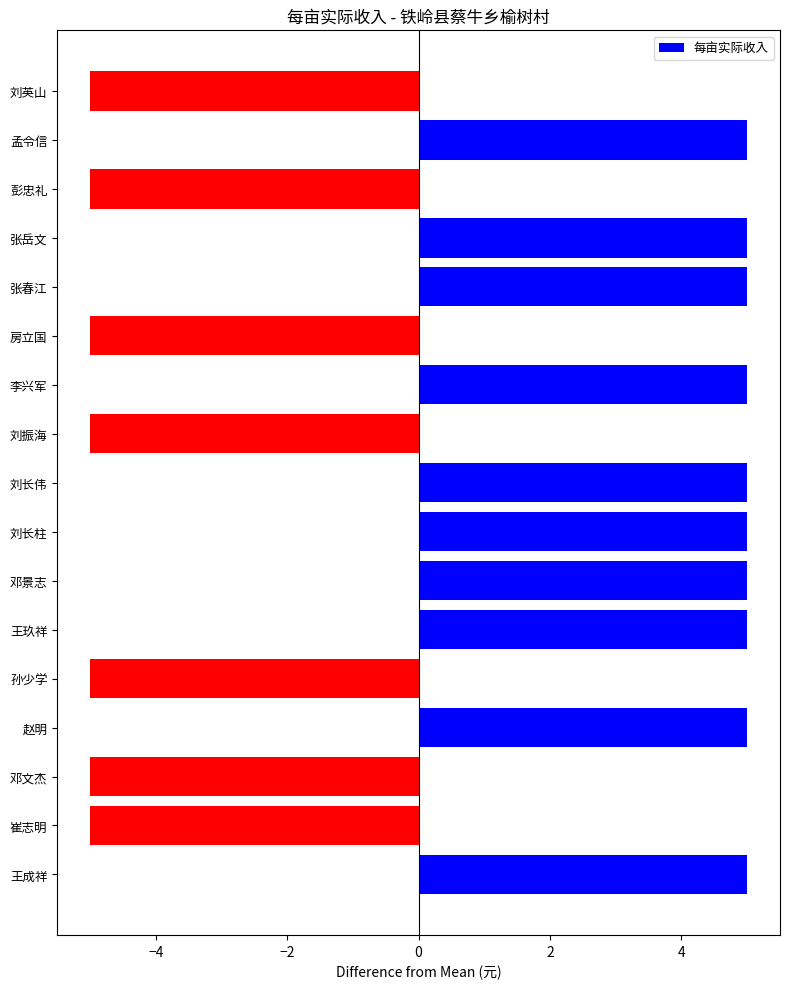

What is the sum of all values?

15